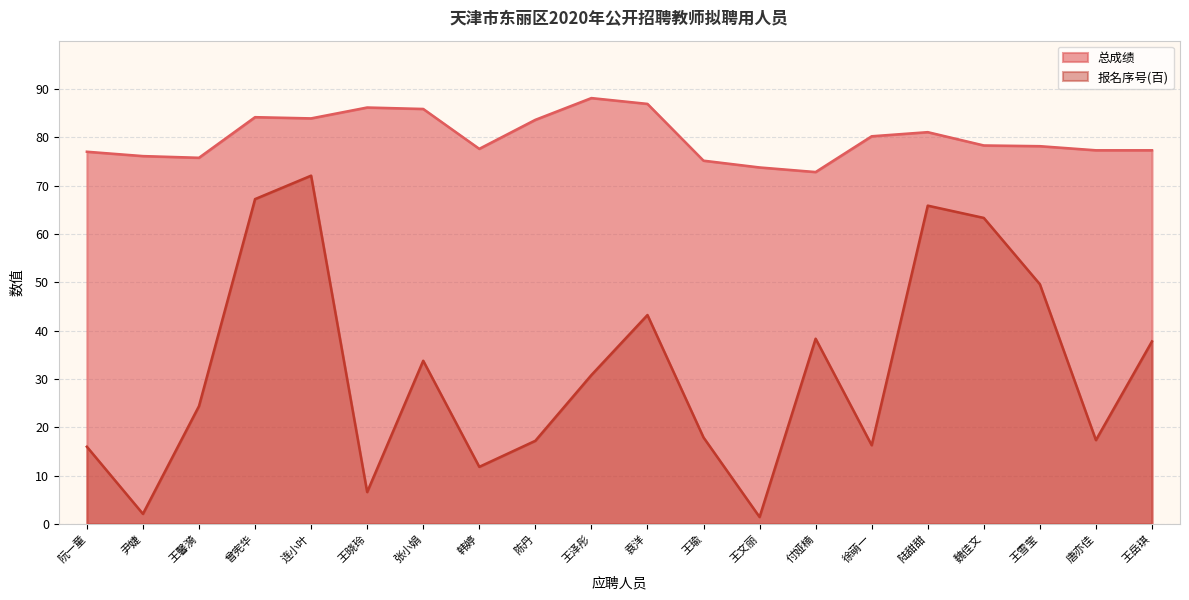

True or false: 总成绩 and 报名序号(百) cross at least once.

False